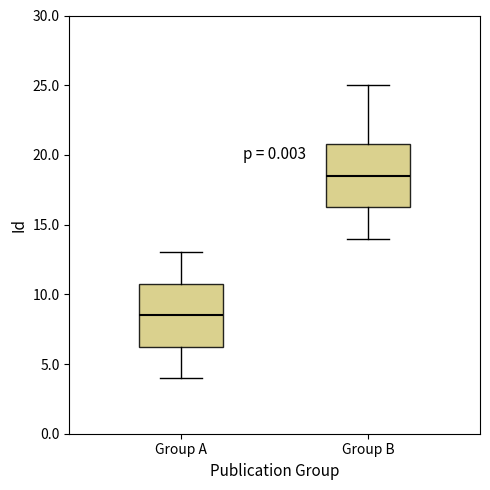

Which box has the highest median line?

Group B